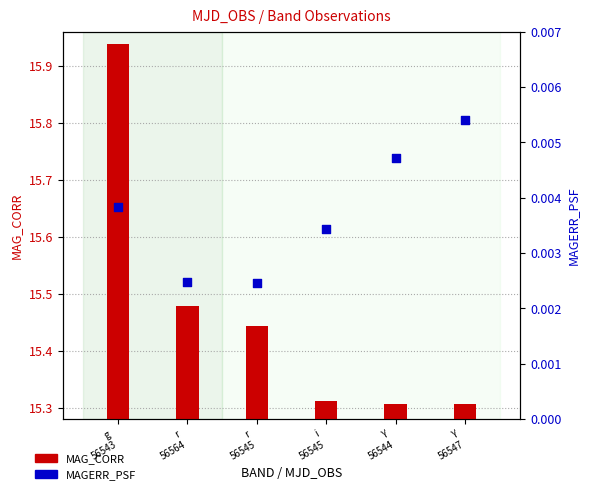

Which series has the largest Y range (max minus min)?

MAG_CORR